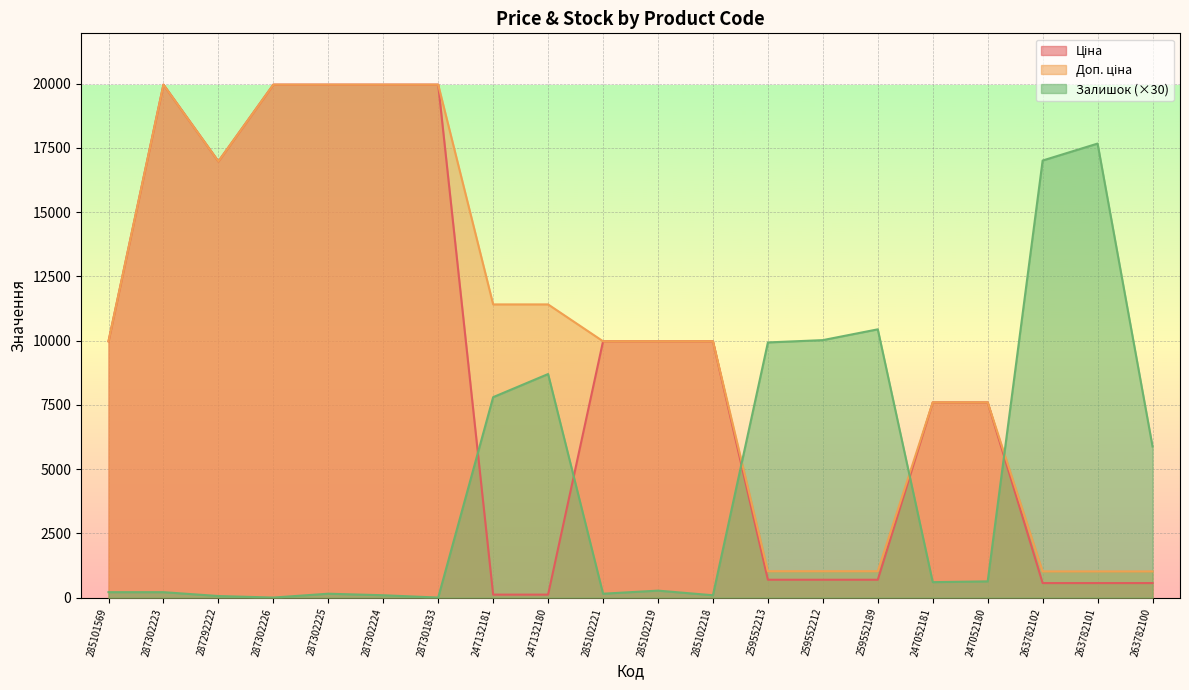

Reading right to left, transcribe all the data shown in this chart.

Ціна: 564.0	564.0	564.0	7596.5	7596.5	693.7	693.7	693.7	9975.0	9975.0	9975.0	114.1	114.1	19964.2	19964.2	19964.2	19964.2	16976.3	19964.2	9975.0
Доп. ціна: 1017.8	1017.8	1017.8	7596.5	7596.5	1024.6	1024.6	1024.6	9975.0	9975.0	9975.0	11410.0	11410.0	19964.2	19964.2	19964.2	19964.2	16976.3	19964.2	9975.0
Залишок: 5880.0	17670.0	17010.0	630.0	600.0	10440.0	10020.0	9930.0	90.0	270.0	150.0	8700.0	7800.0	0.0	90.0	150.0	0.0	60.0	210.0	210.0